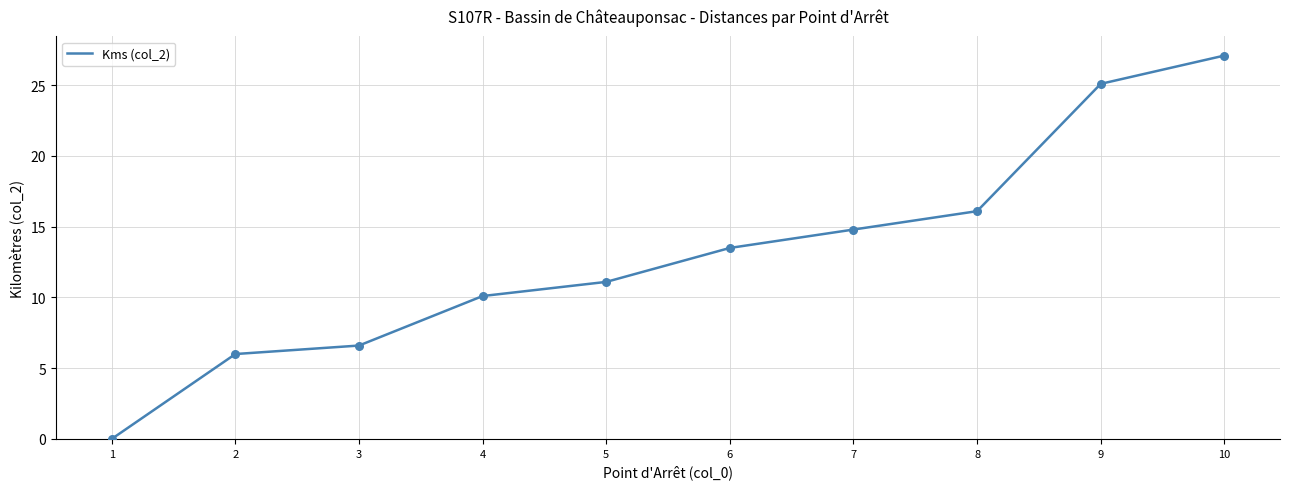

What is the change in value from 3 to 9?

+18.5